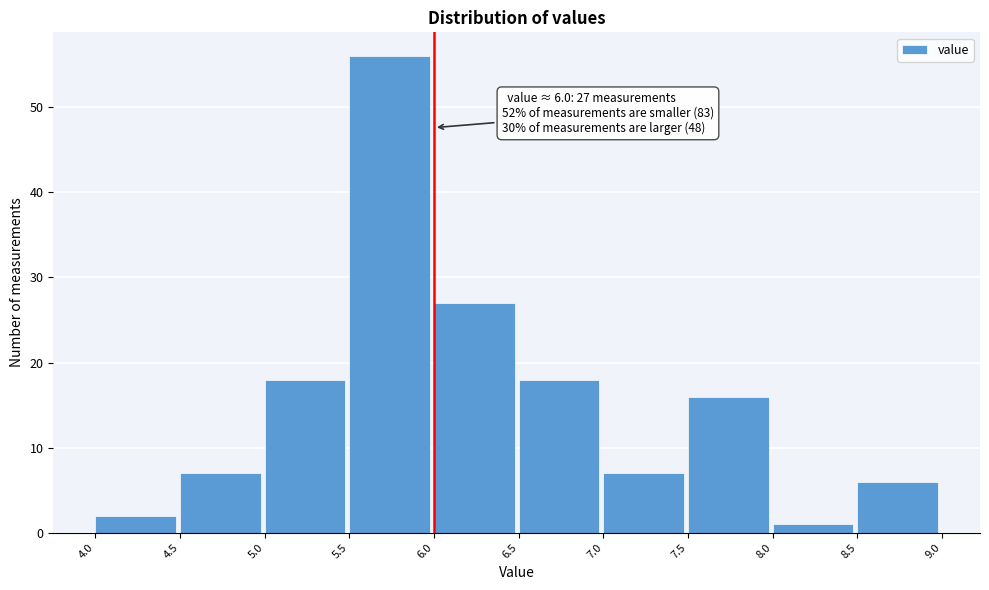

Over which range of the x-axis is the bar tallest?

5.5 to 6.0